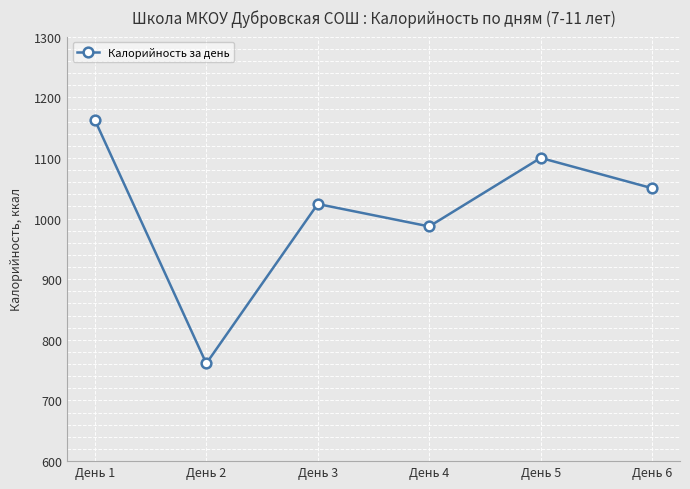

What is the sum of all values?

6084.6